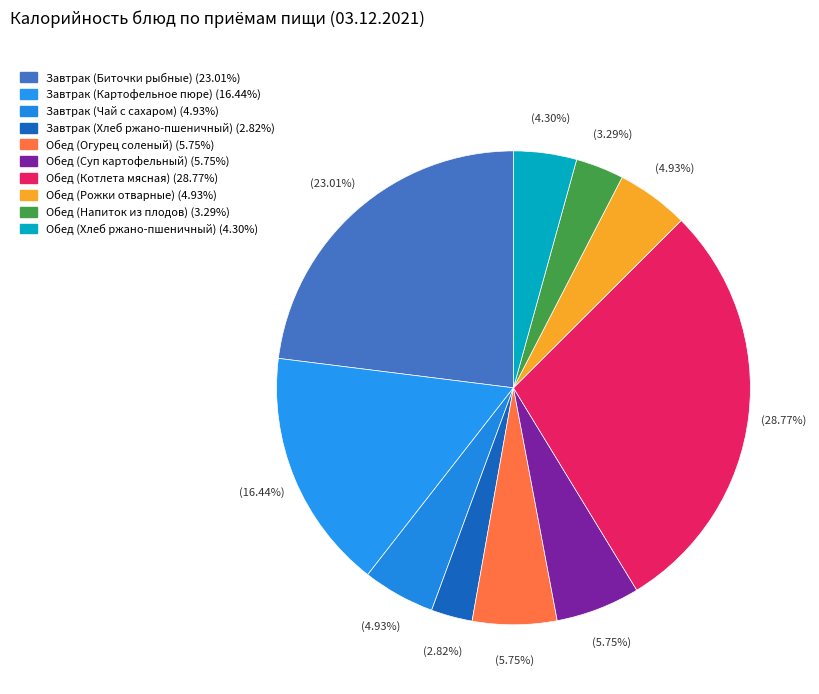

How many slices are in this pie chart?

10